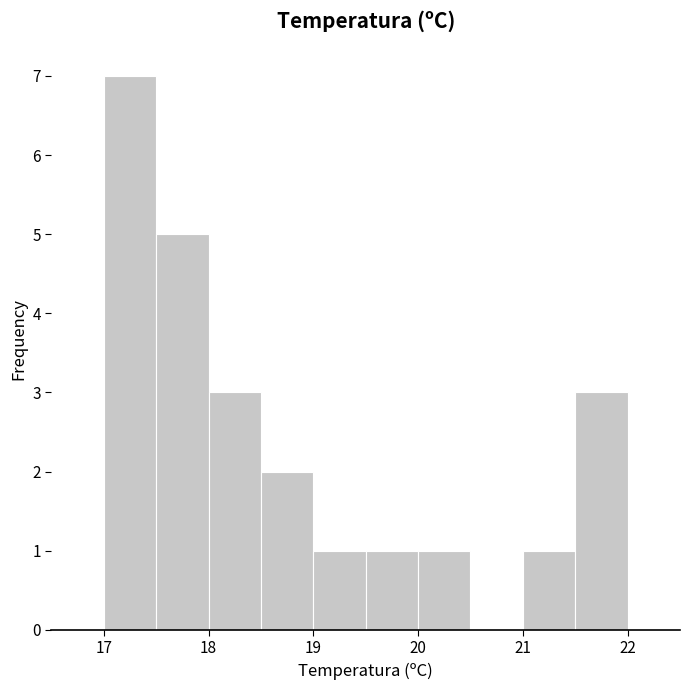

Reading left to right, transcribe this chart: for each bar, give the range it covers on the x-axis and its height. The values are not printed on the chart, so give them approximately, as read against the axis.

17.0 to 17.5: 7
17.5 to 18.0: 5
18.0 to 18.5: 3
18.5 to 19.0: 2
19.0 to 19.5: 1
19.5 to 20.0: 1
20.0 to 20.5: 1
20.5 to 21.0: 0
21.0 to 21.5: 1
21.5 to 22.0: 3